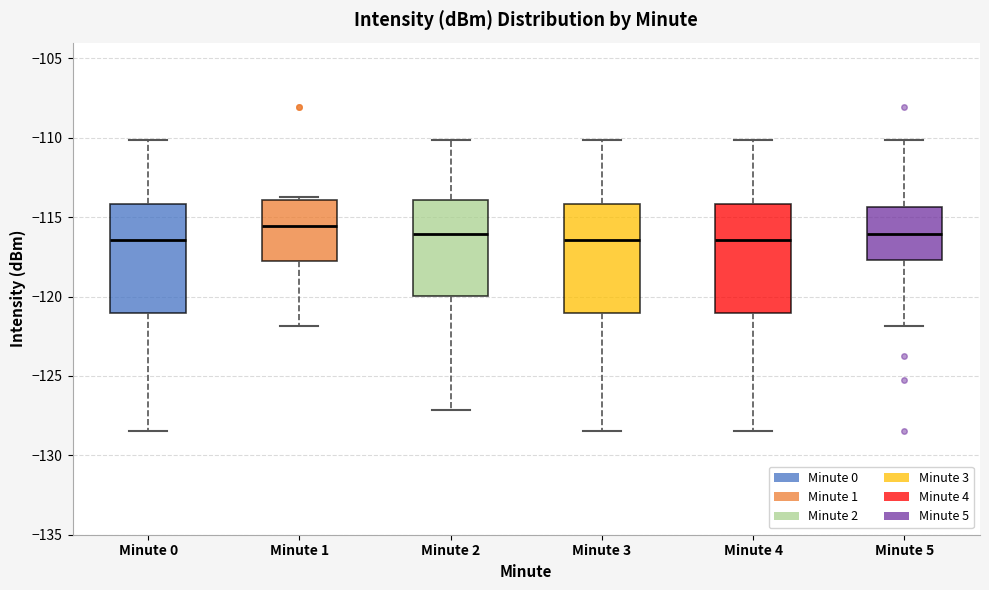

Reading left to right, transcribe this box plot: for each box, give where its median line is, the range the box spans, and where its two whiskers end, as read against the y-axis. The values are not printed on the chart, so give them approximately, as read against the axis.

Minute 0: median -116.5, box -121.0 to -114.0, whiskers -128.5 to -110.0
Minute 1: median -115.5, box -118.0 to -114.0, whiskers -122.0 to -113.5
Minute 2: median -116.0, box -120.0 to -114.0, whiskers -127.0 to -110.0
Minute 3: median -116.5, box -121.0 to -114.0, whiskers -128.5 to -110.0
Minute 4: median -116.5, box -121.0 to -114.0, whiskers -128.5 to -110.0
Minute 5: median -116.0, box -117.5 to -114.5, whiskers -122.0 to -110.0